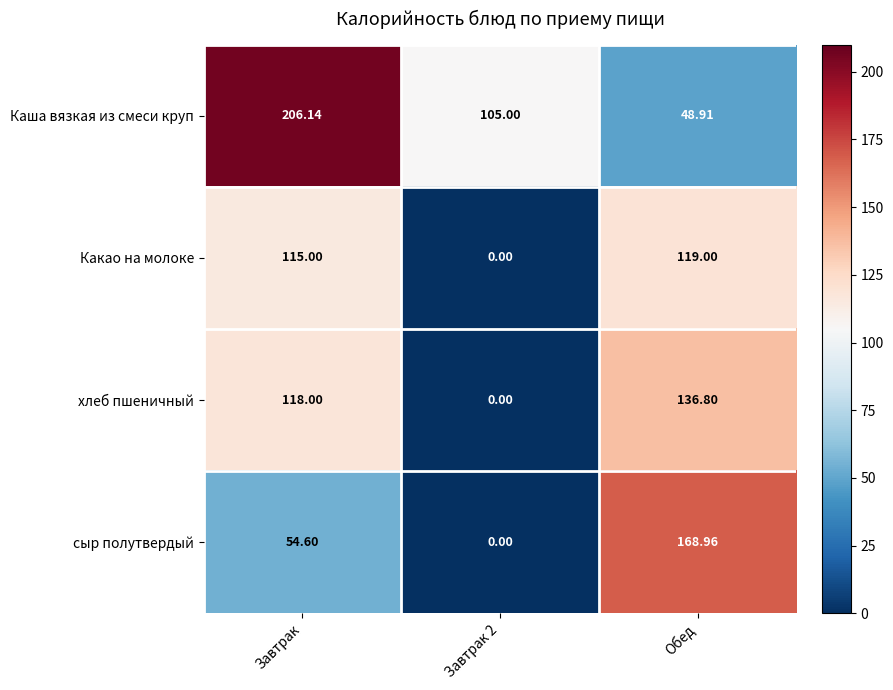

What is the total value across all series at Завтрак 2?

105.0